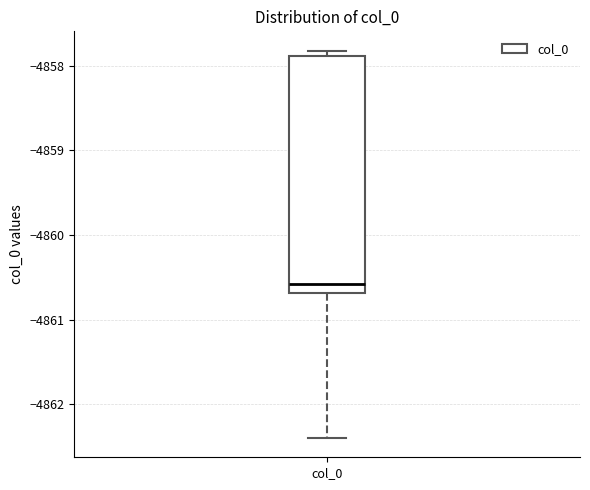

Transcribe this box plot: give where the median line is, the range the box spans, and where the two whiskers end, as read against the y-axis. The values are not printed on the chart, so give them approximately, as read against the axis.

median -4860.6, box -4860.7 to -4857.9, whiskers -4862.4 to -4857.8